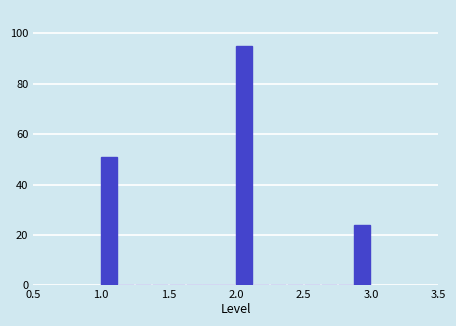

Around what value on the x-axis is the tallest bar? Give the approximate position of its centre, as read against the axis.

2.05